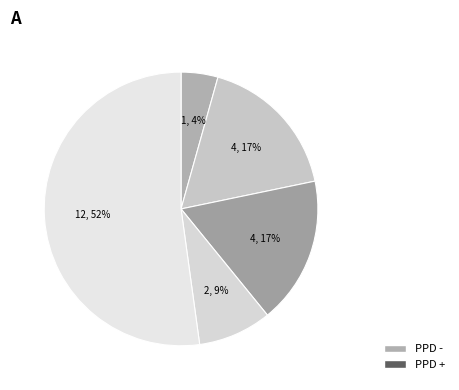

How many segments does this pie chart have?

5